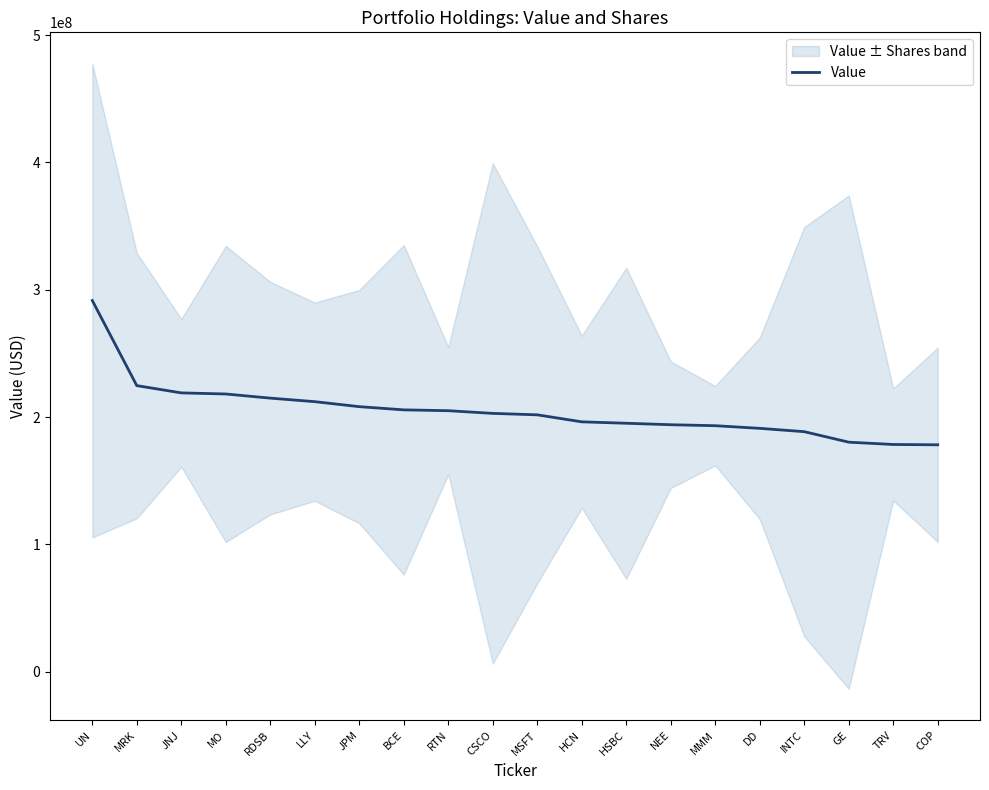

The chart shows a value of 140369194 at MRK. True or false?

False